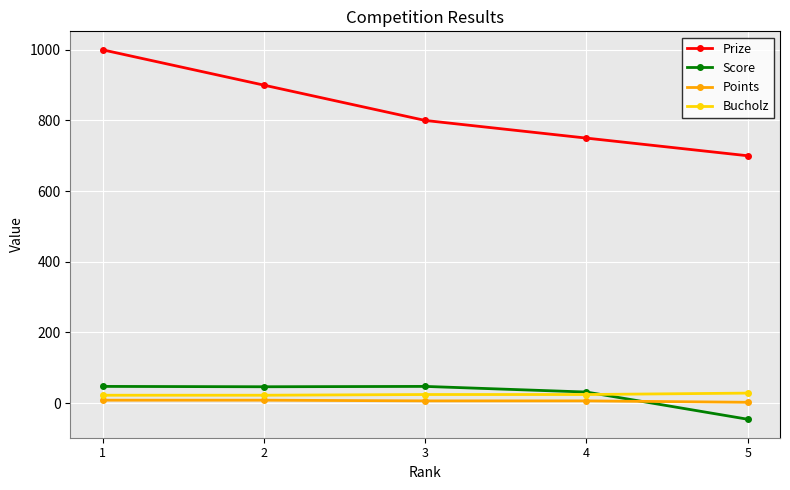

Is the value of Score at 1 greater than the value of Points at 3?

Yes